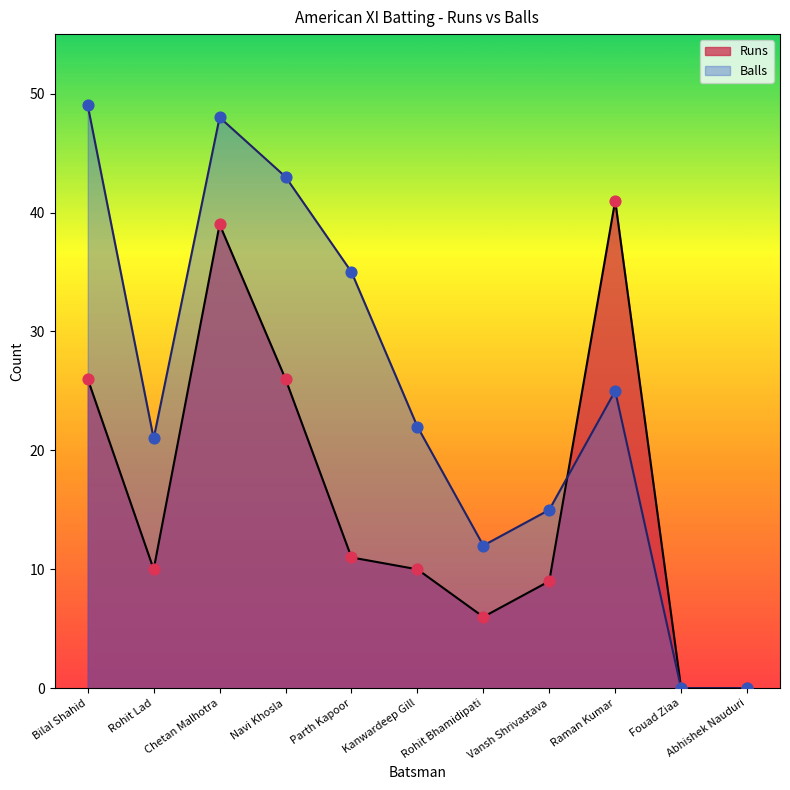

What are all the series names shown in the legend?

Runs, Balls